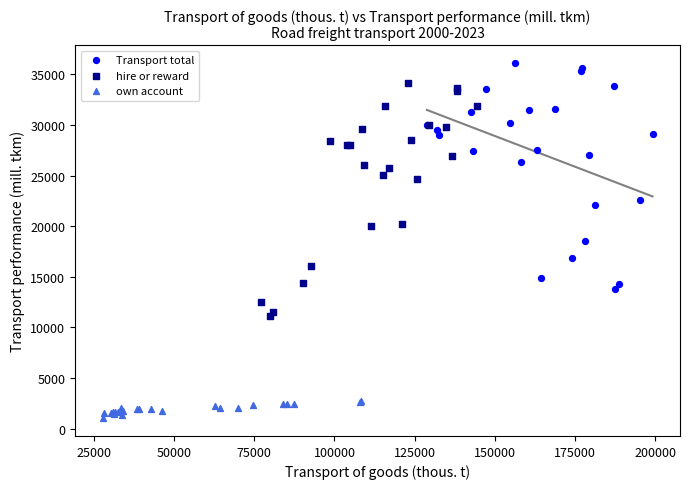

Which series reaches the minimum Y coordinate?

own account